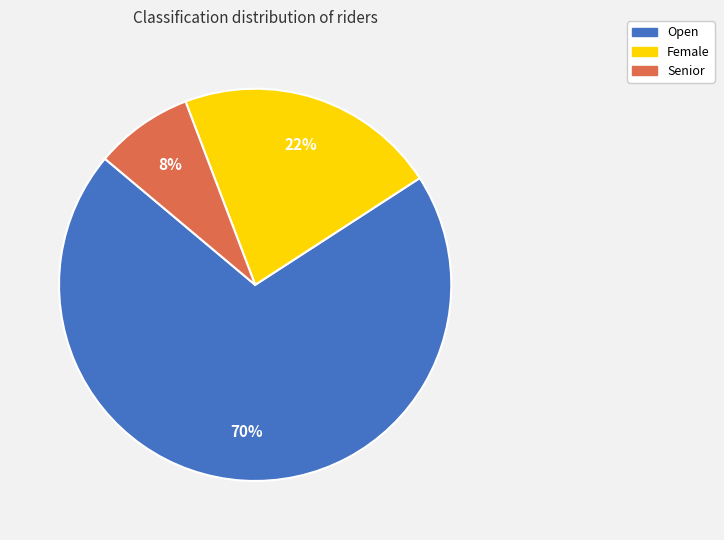

To the nearest percent, what is the difference between the largest and smallest slice percentages?

62%